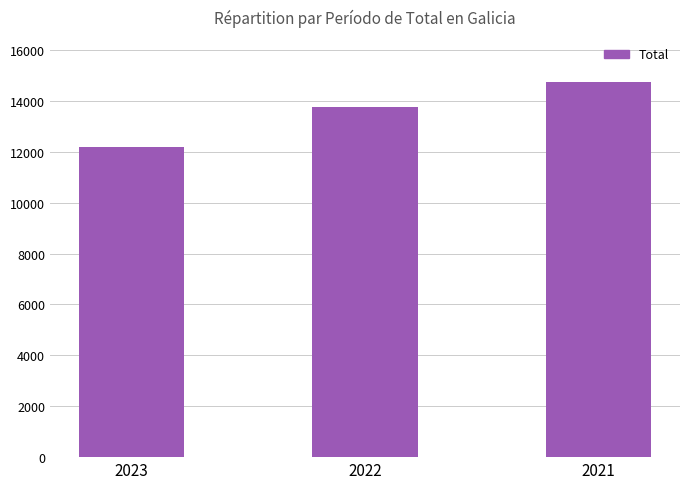

What is the maximum value shown in the chart?

14729